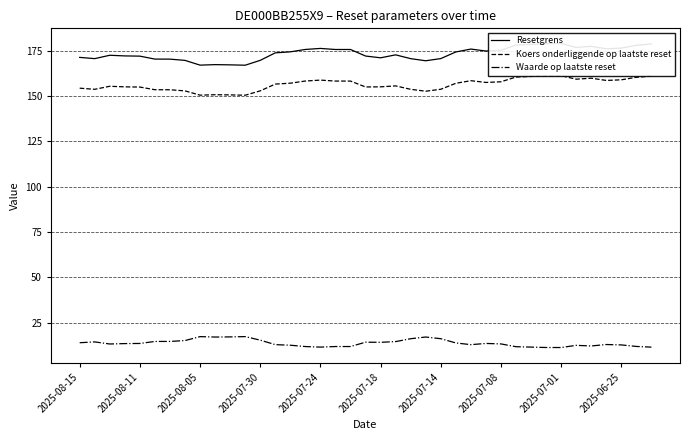

At how many categories does at least one series exceed 49?

39